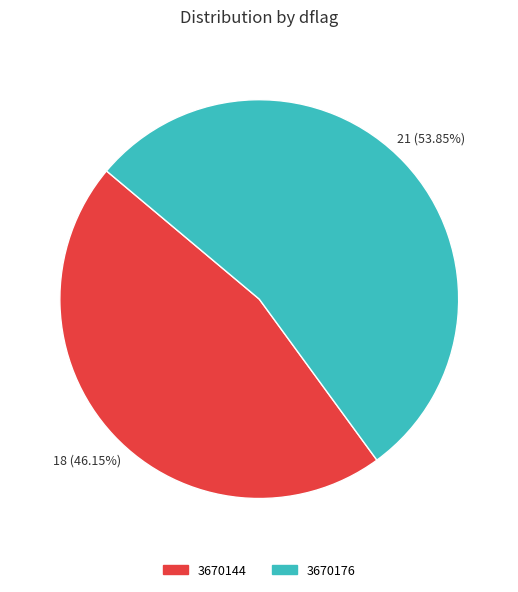

What is the smallest slice in the pie chart?

3670144